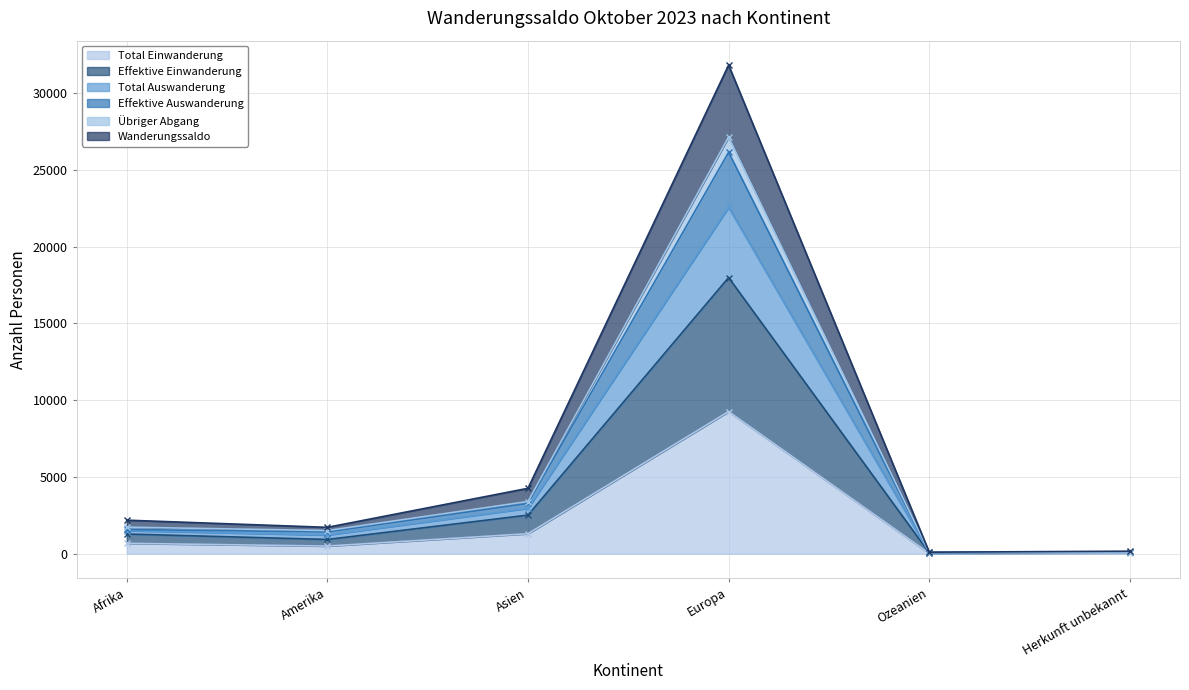

Between Asien and Afrika, which is larger?

Asien